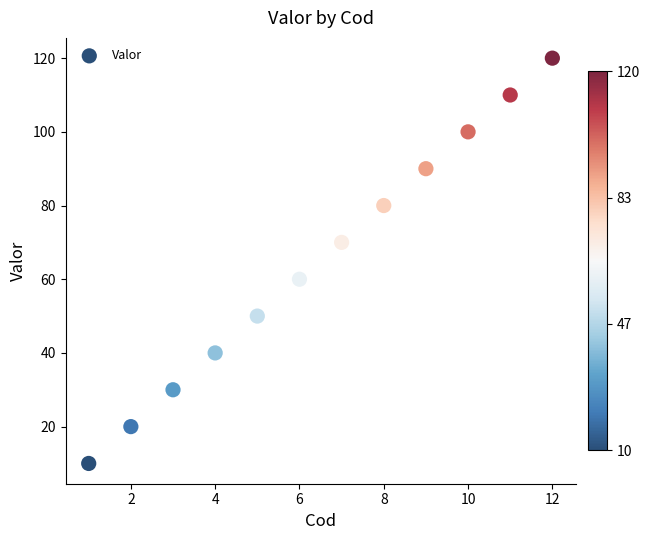

What is the average Y value?

65